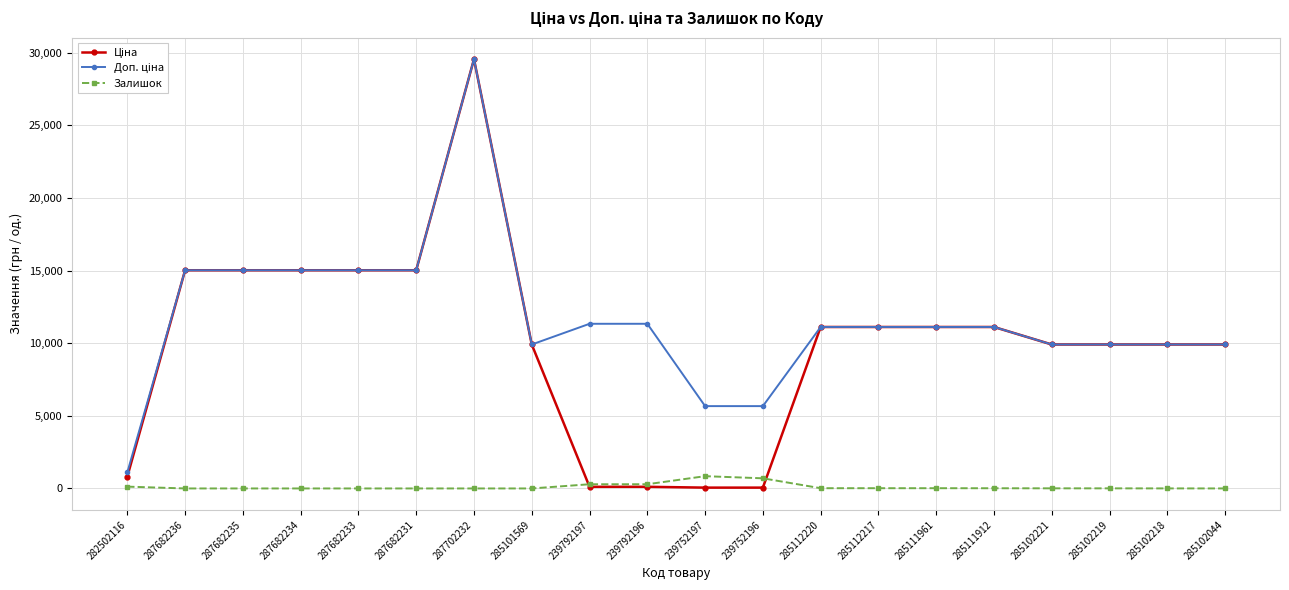

What is the maximum value shown in the chart?

29548.9